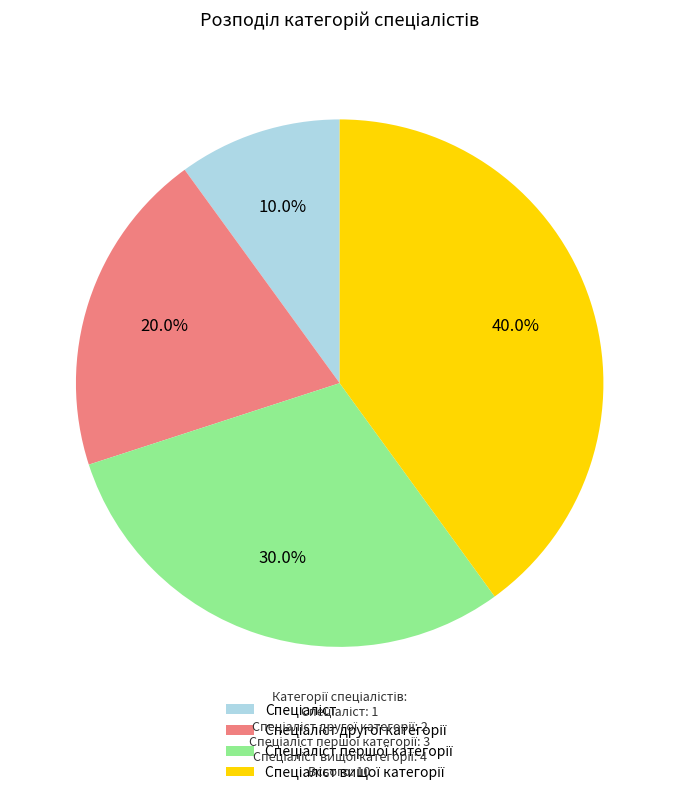

To the nearest percent, what is the average slice percentage?

25%